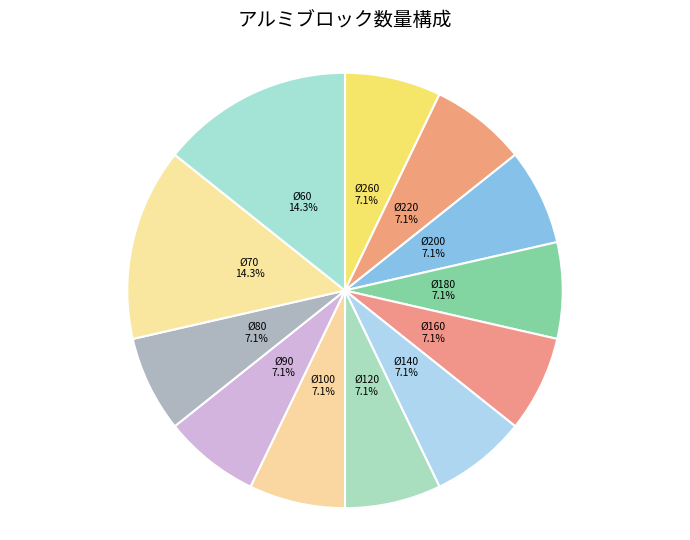

Is there any slice that represents more than half of the pie?

No